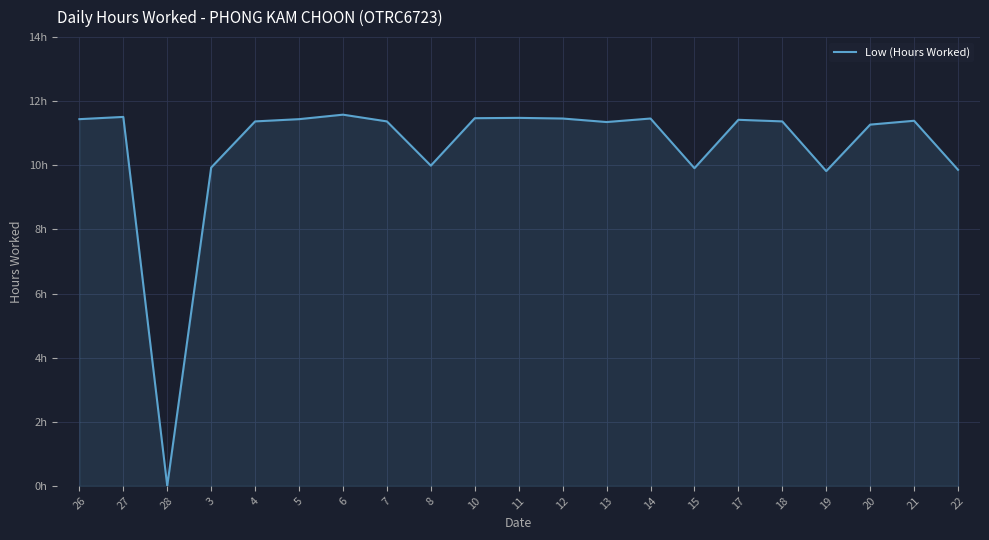

Rank the categories by value from lowest to highest.

28, 19, 22, 15, 3, 8, 20, 13, 4, 7, 18, 21, 17, 26, 5, 12, 14, 10, 11, 27, 6